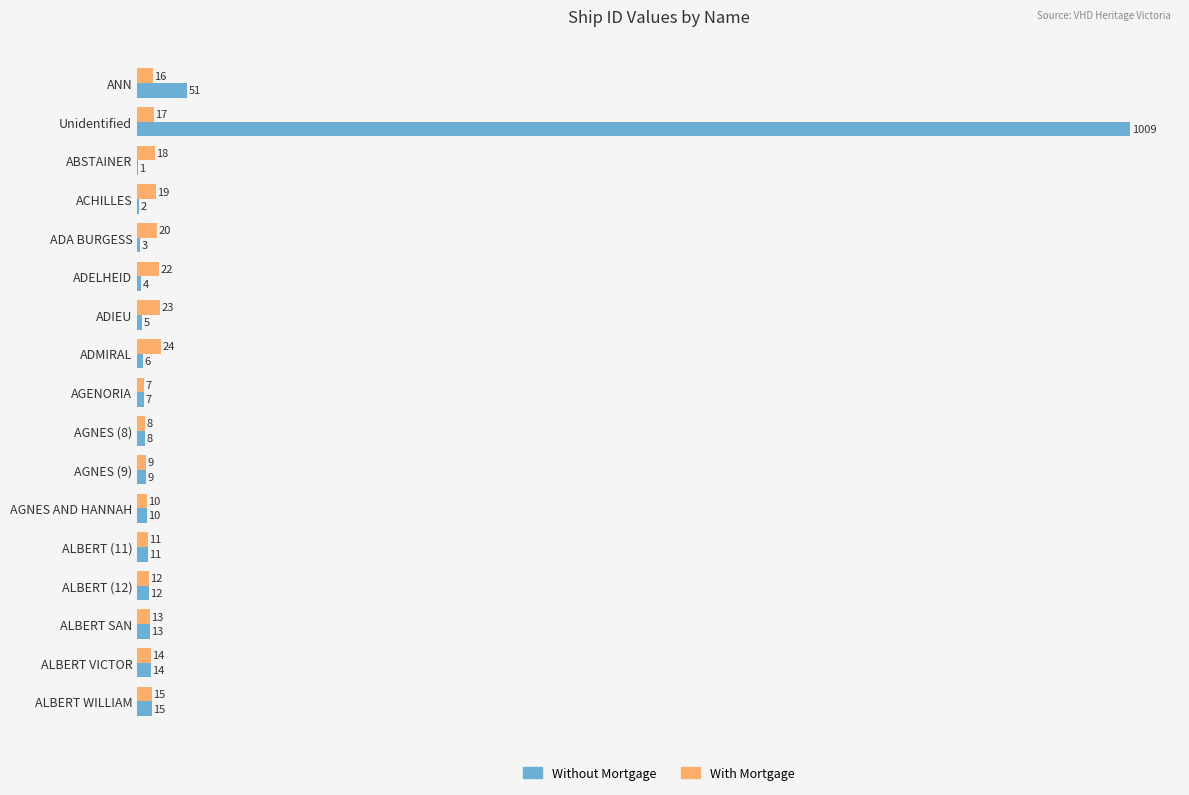

What is the total value across all series at AGNES (8)?

16